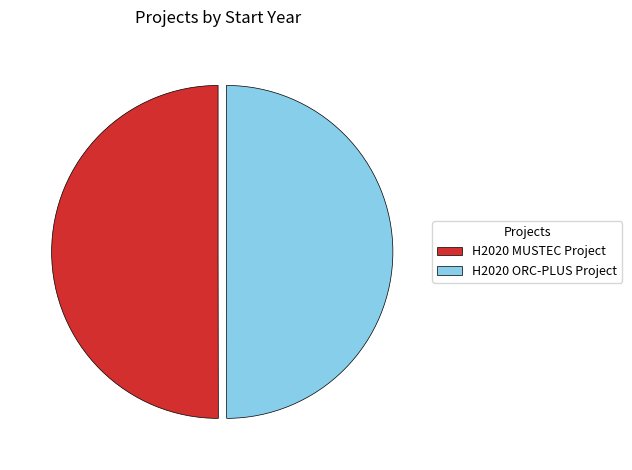

How many slices are in this pie chart?

2